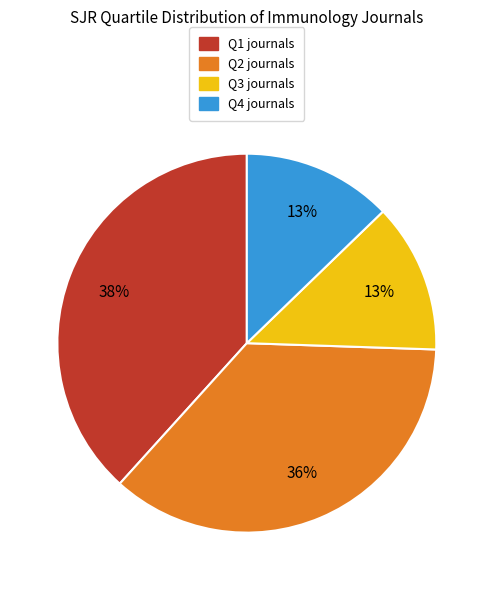

Does Q1 represent more than half of the total?

No